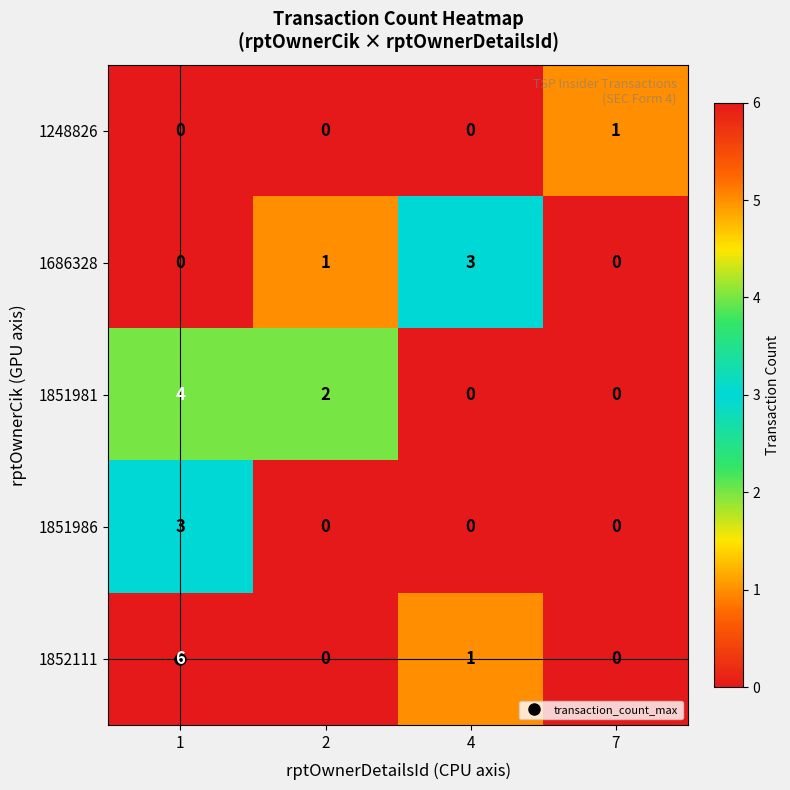

Is it true that 1852111 equals 6 at 1?

True